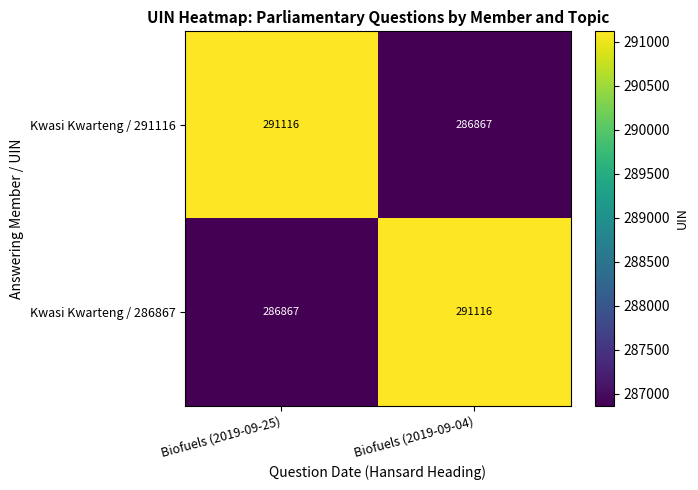

What is the approximate value of Kwasi Kwarteng / 291116 at Biofuels (2019-09-04), to the nearest 50?

286850